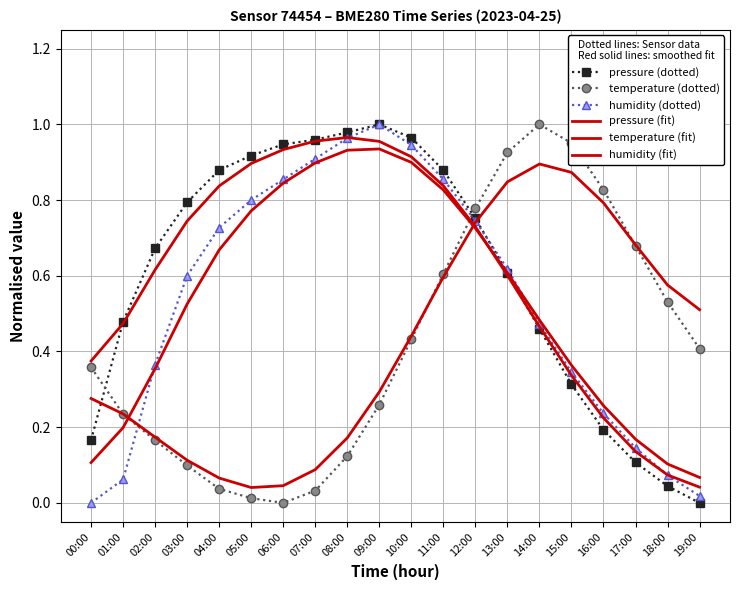

Where is the first local maximum for humidity (fit)?

09:00